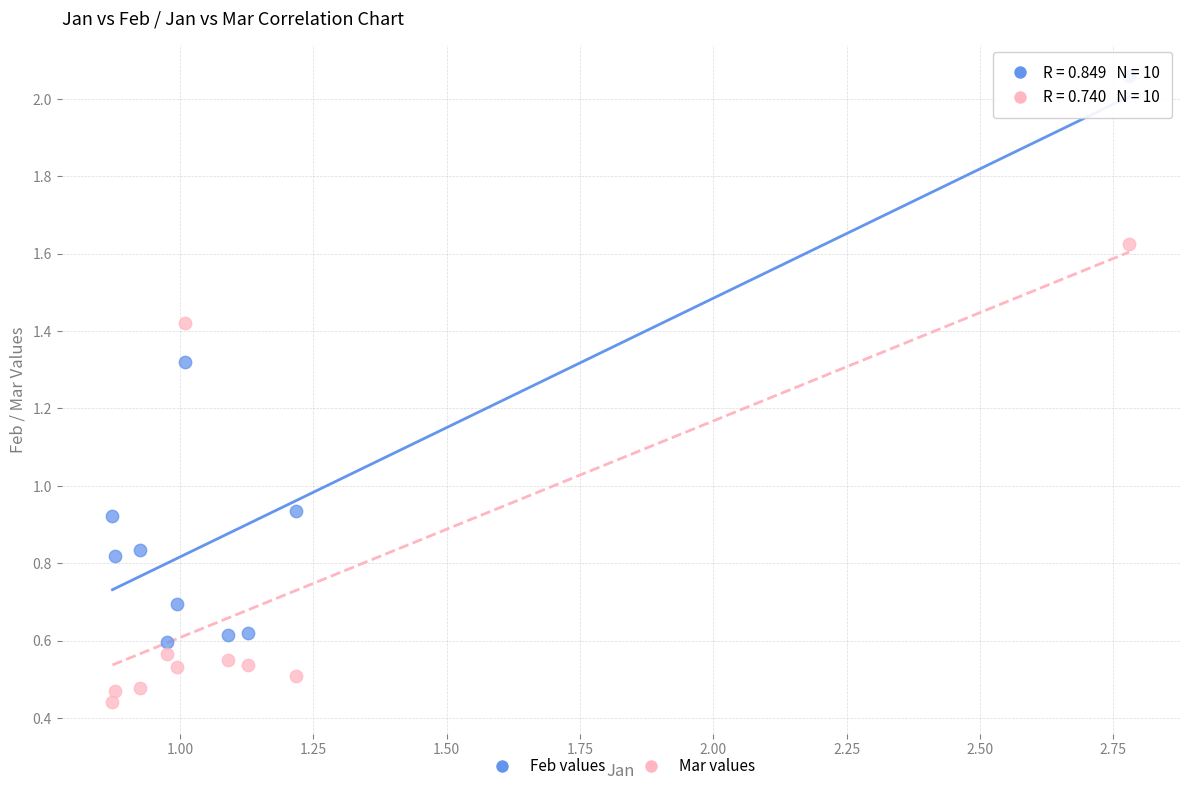

What is the X range (max minus min) for the scatter plot?

1.9